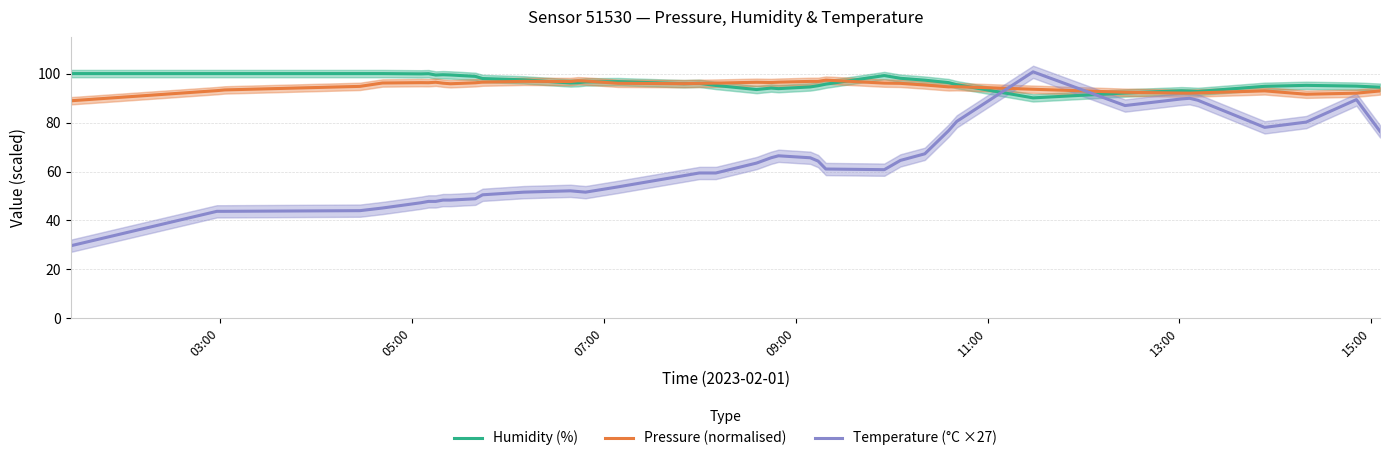

How many intersections are there between Humidity (%) and Temperature (°C ×27)?

2